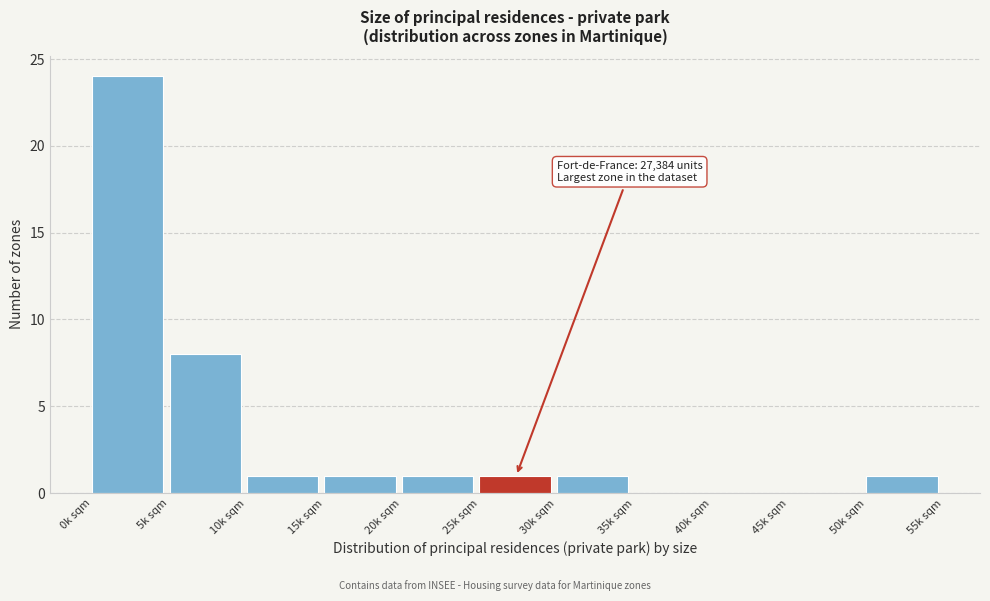

Reading right to left, list all the values displayed in this chart.

50k sqm=1	45k sqm=0	40k sqm=0	35k sqm=0	30k sqm=1	25k sqm=1	20k sqm=1	15k sqm=1	10k sqm=1	5k sqm=8	0k sqm=24